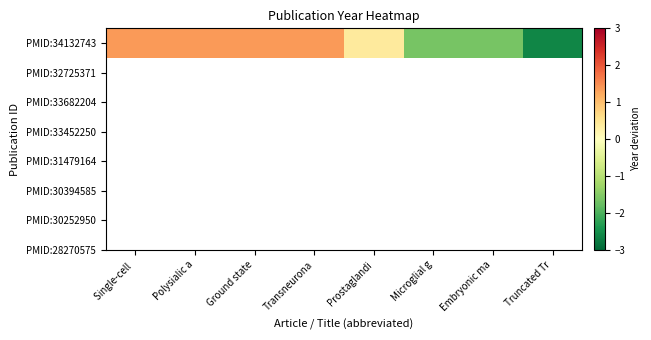

True or false: the data shows 1.4 at Single-cell .

True